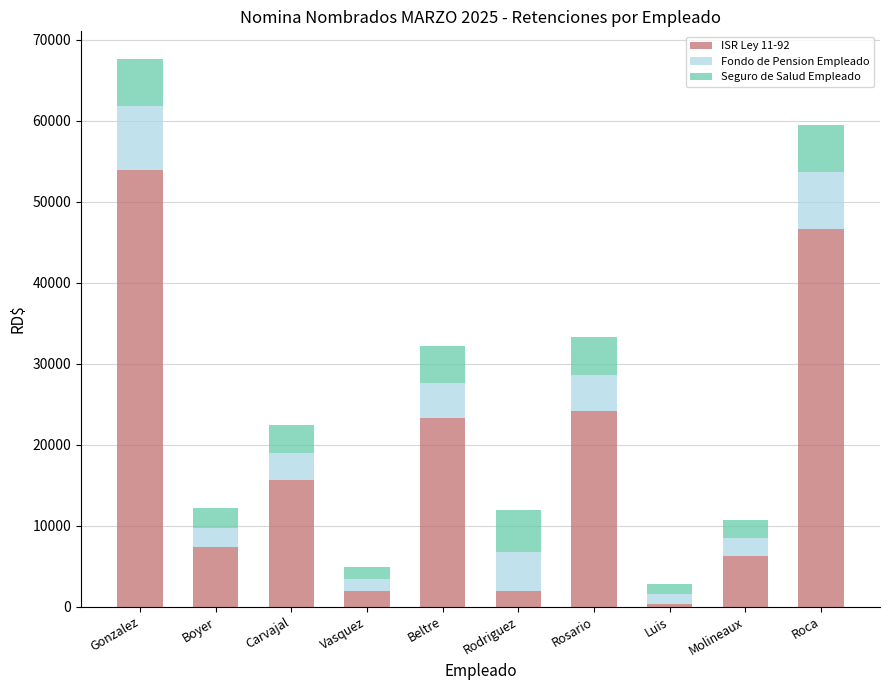

Which category has the lowest value in the ISR Ley 11-92 series?

Luis